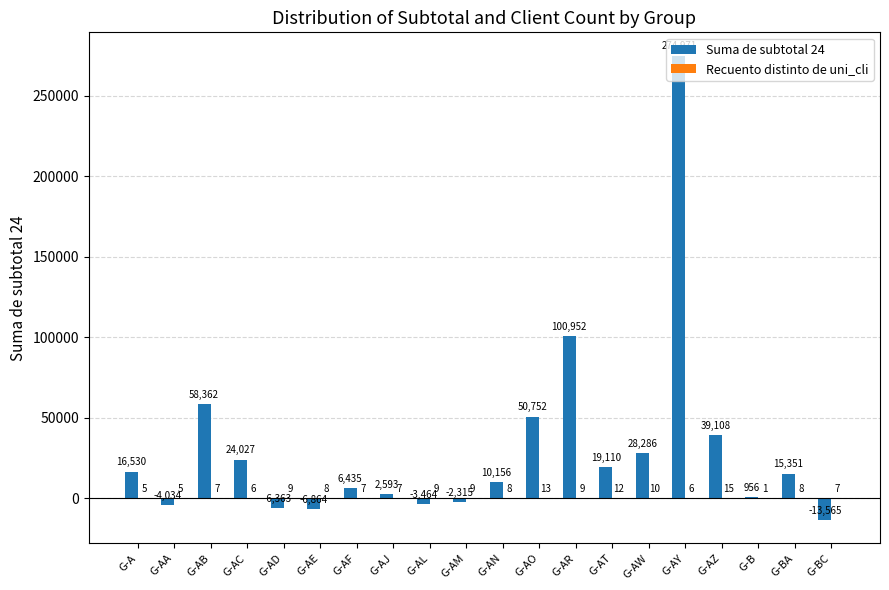

Is it true that Suma de subtotal 24 equals -6863.9 at G-AE?

True